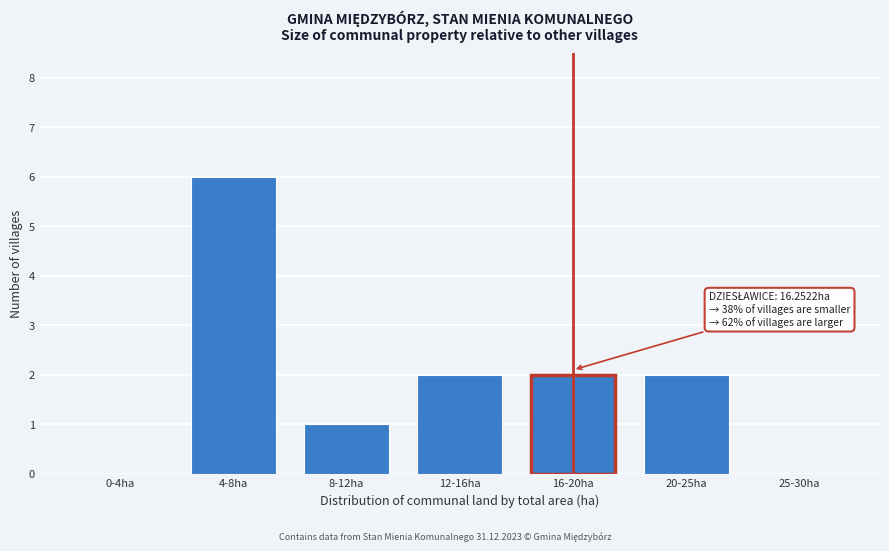

Reading right to left, what are all the values shown in this chart?

25-30ha=0	20-25ha=2	16-20ha=2	12-16ha=2	8-12ha=1	4-8ha=6	0-4ha=0